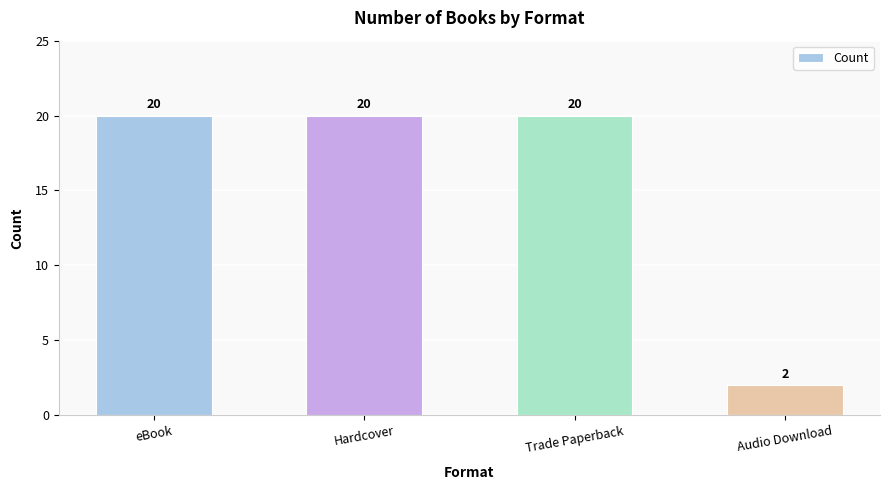

What is the average value?

16